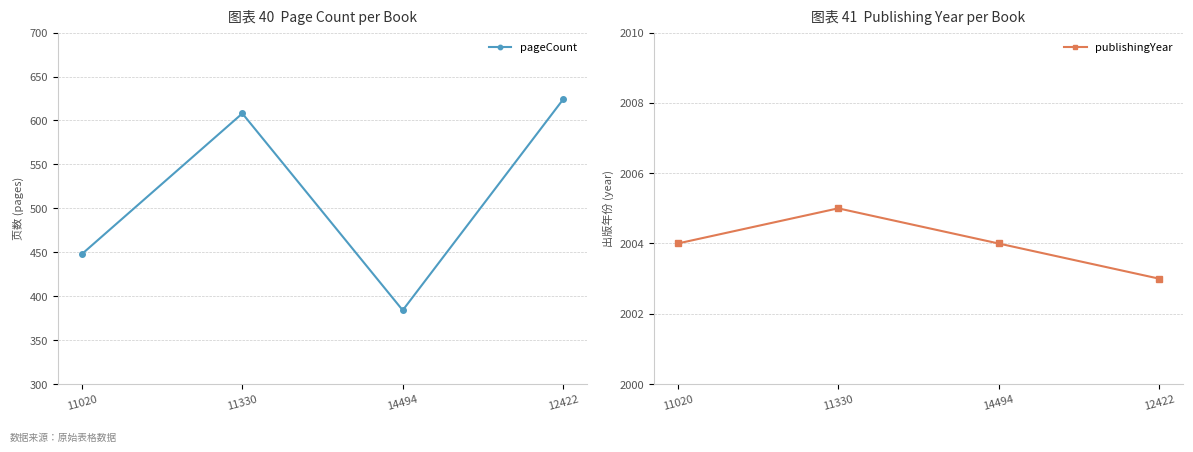

True or false: publishingYear has more than 0 points higher than both neighbors.

True